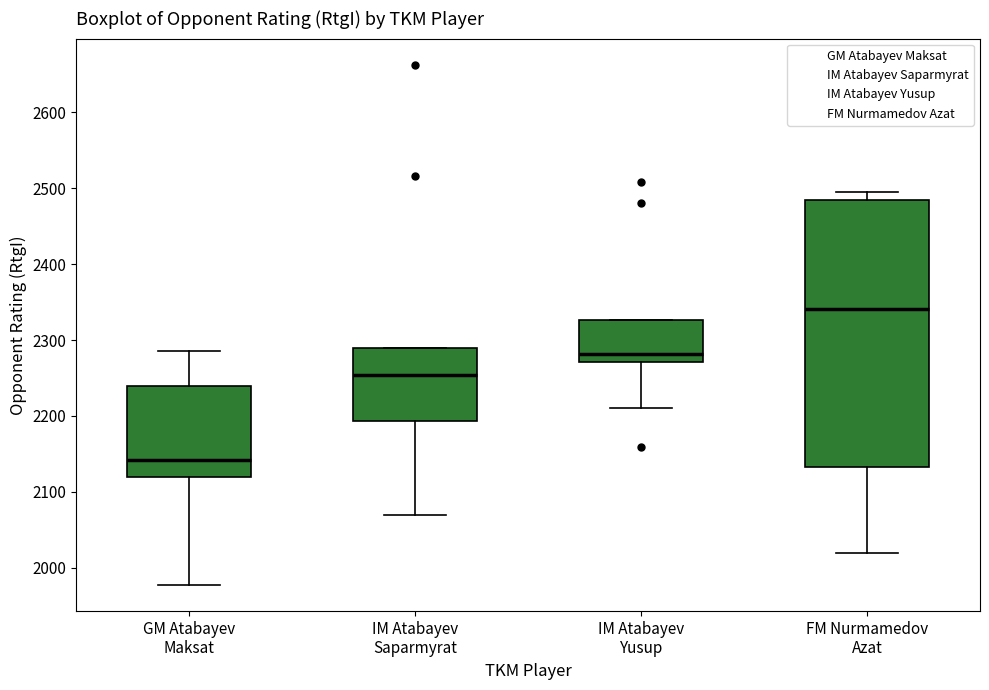

Reading left to right, read every box against the y-axis: the position of its median line, the range the box covers, and the ends of its whiskers. The values are not printed on the chart, so give them approximately, as read against the axis.

GM Atabayev Maksat: median 2140, box 2120 to 2240, whiskers 1980 to 2290
IM Atabayev Saparmyrat: median 2250, box 2190 to 2290, whiskers 2070 to 2290
IM Atabayev Yusup: median 2280, box 2270 to 2330, whiskers 2210 to 2330
FM Nurmamedov Azat: median 2340, box 2130 to 2490, whiskers 2020 to 2500